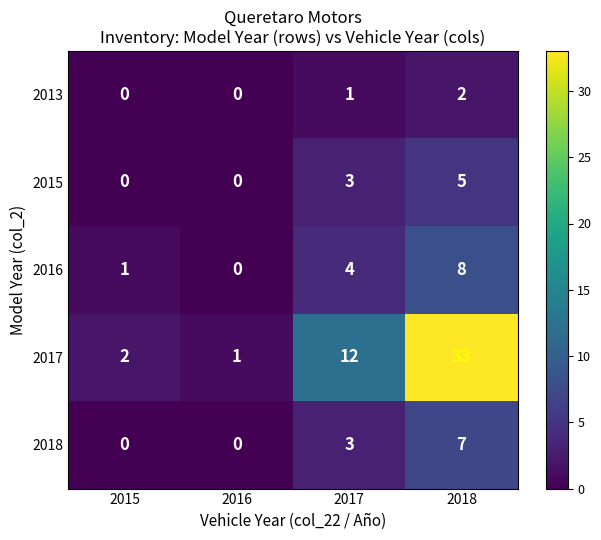

What is the sum of all 2017 values?

48